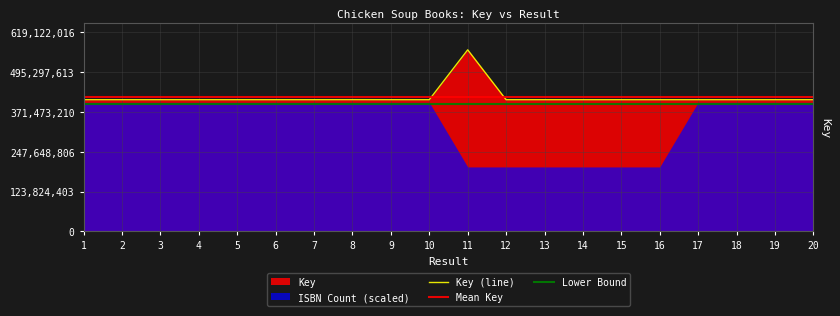

What is the value of the 6th point from the left?

408353853